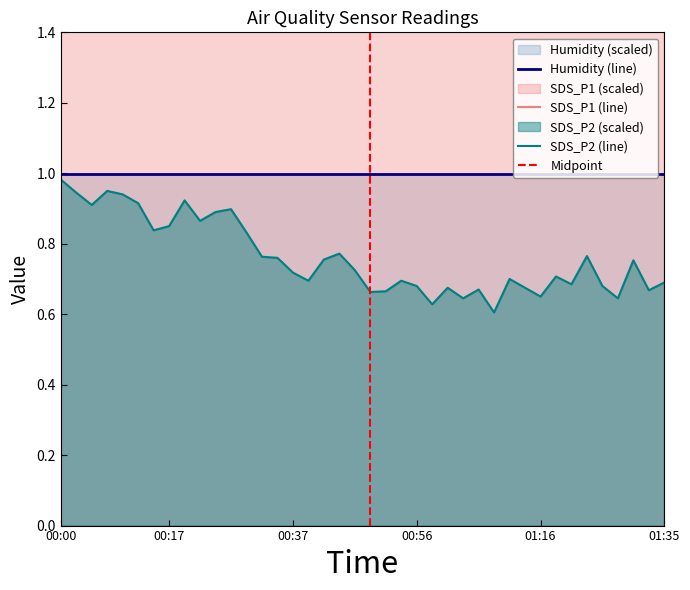

At which label does SDS_P2 (line) reach its peak?

00:00